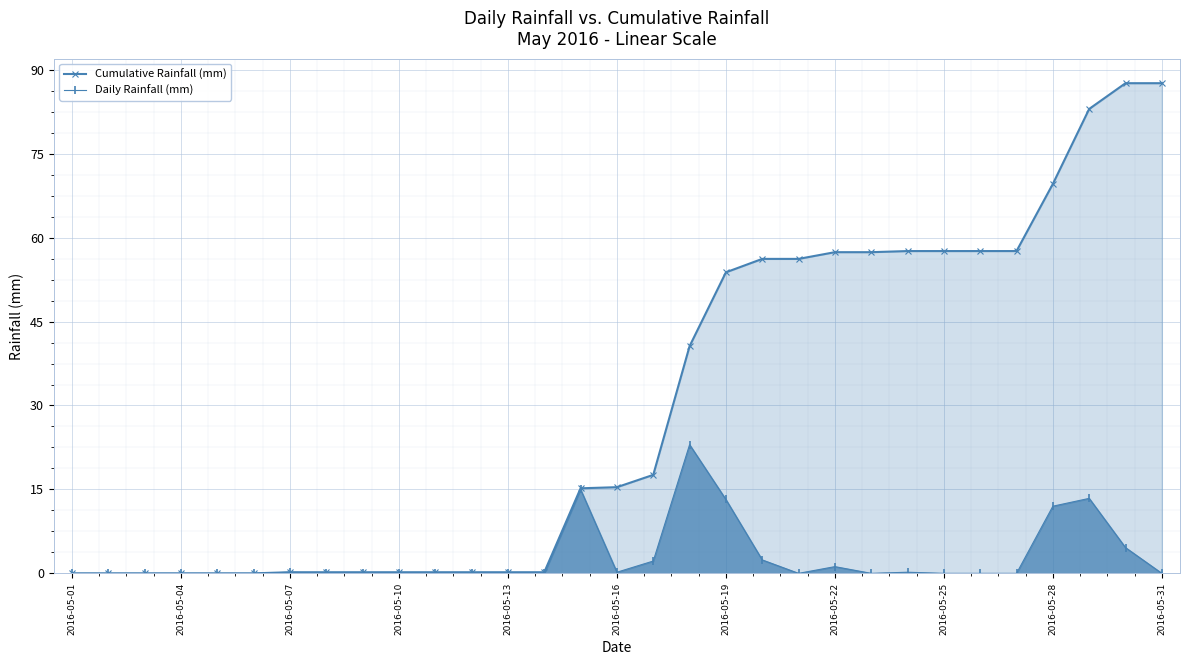

What is the difference between the maximum and minimum values in the Cumulative Rainfall (mm) series?

87.6